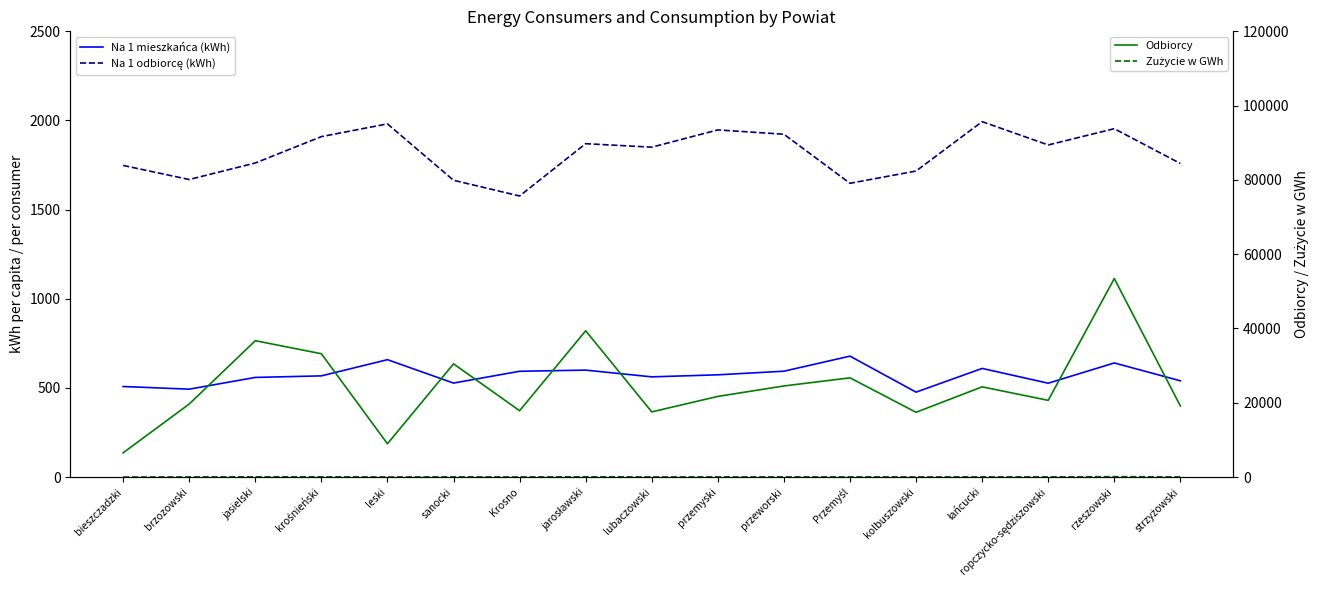

At which category is the sum across all series the highest?

rzeszowski